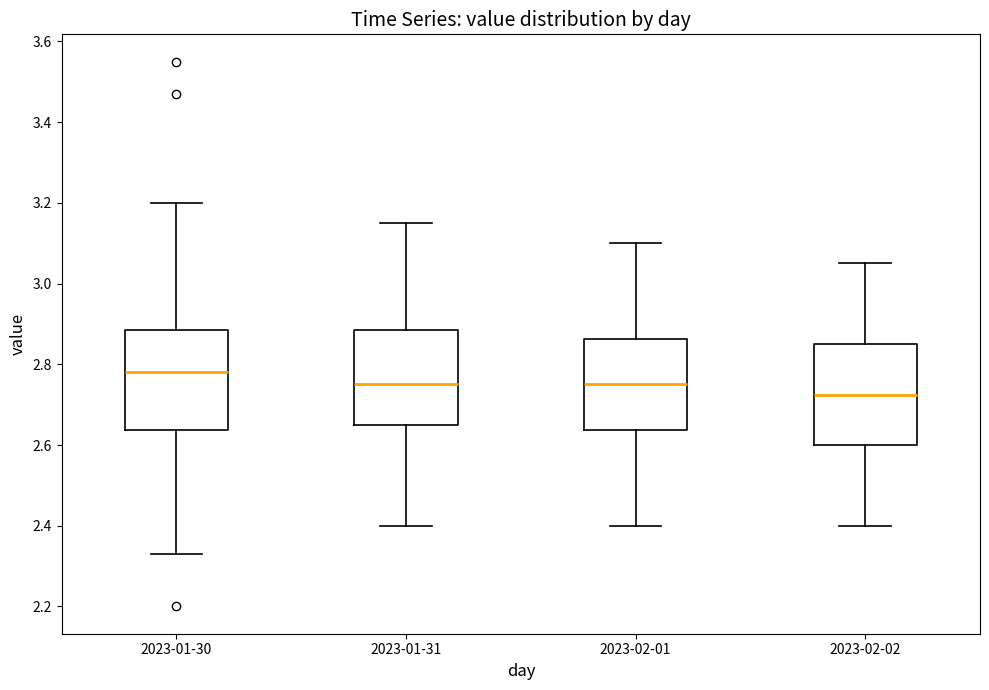

Reading left to right, read every box against the y-axis: the position of its median line, the range the box covers, and the ends of its whiskers. The values are not printed on the chart, so give them approximately, as read against the axis.

2023-01-30: median 2.78, box 2.64 to 2.88, whiskers 2.34 to 3.20
2023-01-31: median 2.76, box 2.66 to 2.88, whiskers 2.40 to 3.16
2023-02-01: median 2.76, box 2.64 to 2.86, whiskers 2.40 to 3.10
2023-02-02: median 2.72, box 2.60 to 2.86, whiskers 2.40 to 3.06